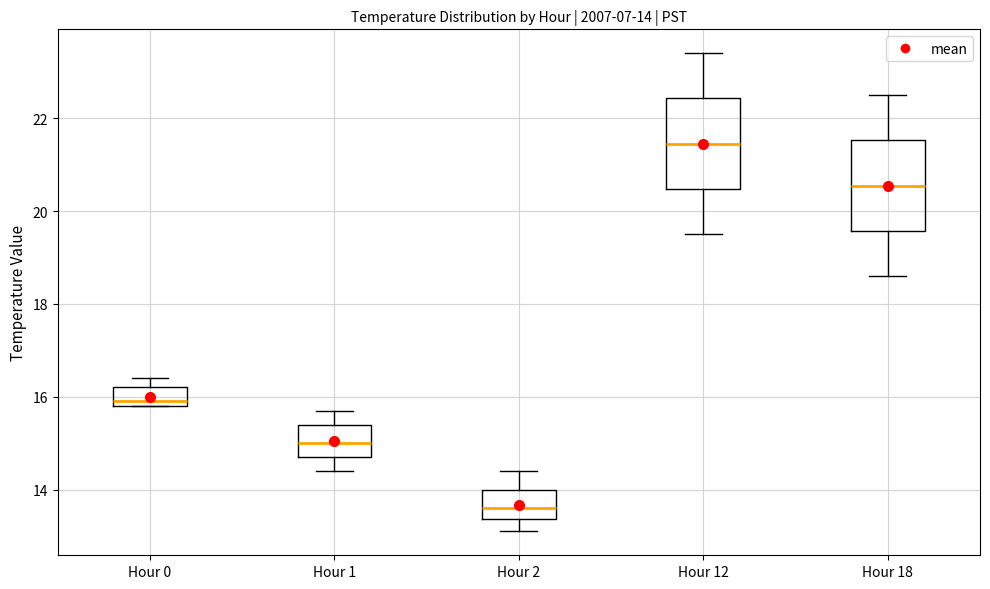

Which box's median line is the highest?

Hour 12